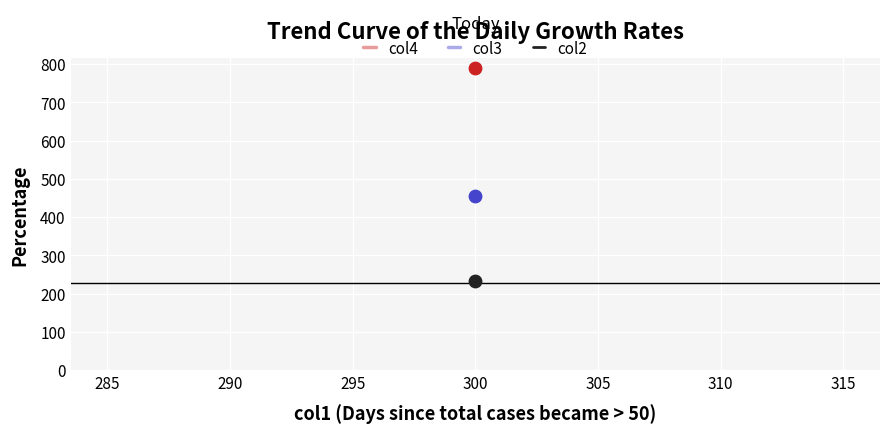

Which series has the largest total across all categories?

col4